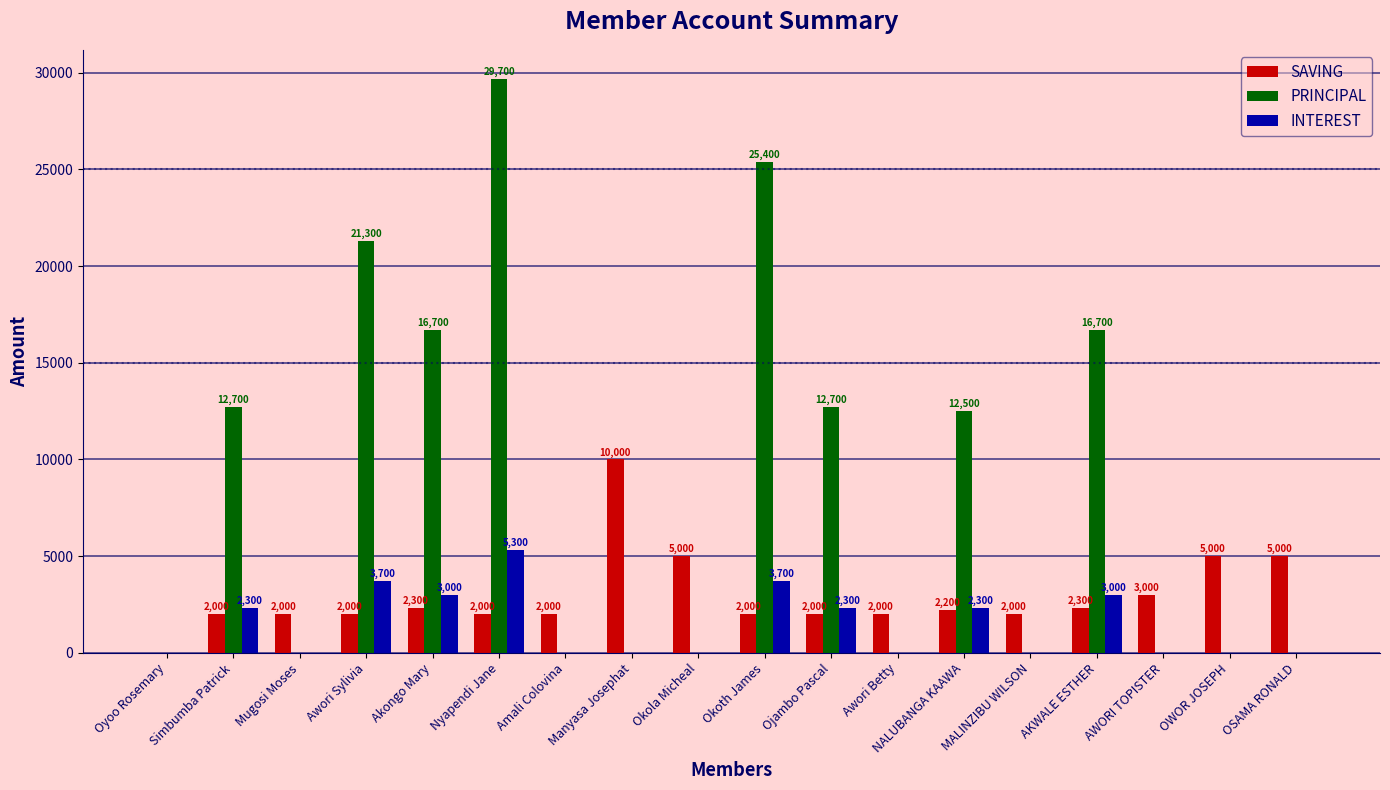

True or false: INTEREST has a value of -3329 at Amali Colovina.

False